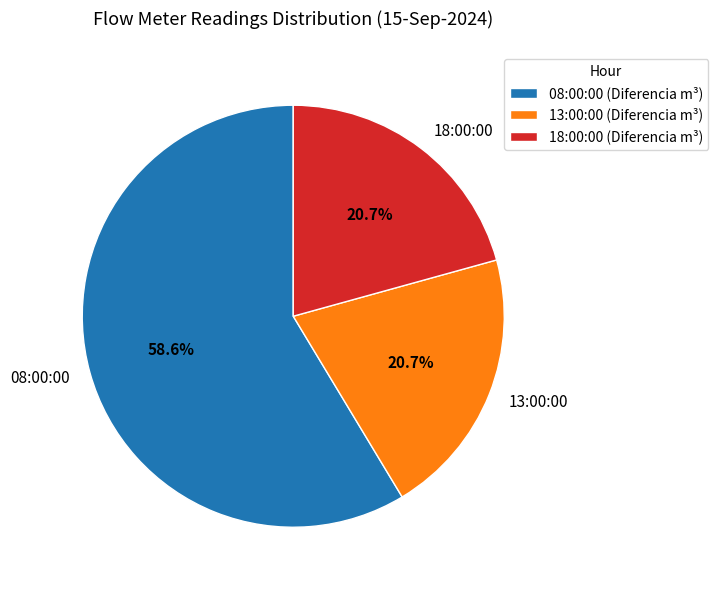

What is the ratio of the value at 18:00:00 to the value at 13:00:00?

1.0